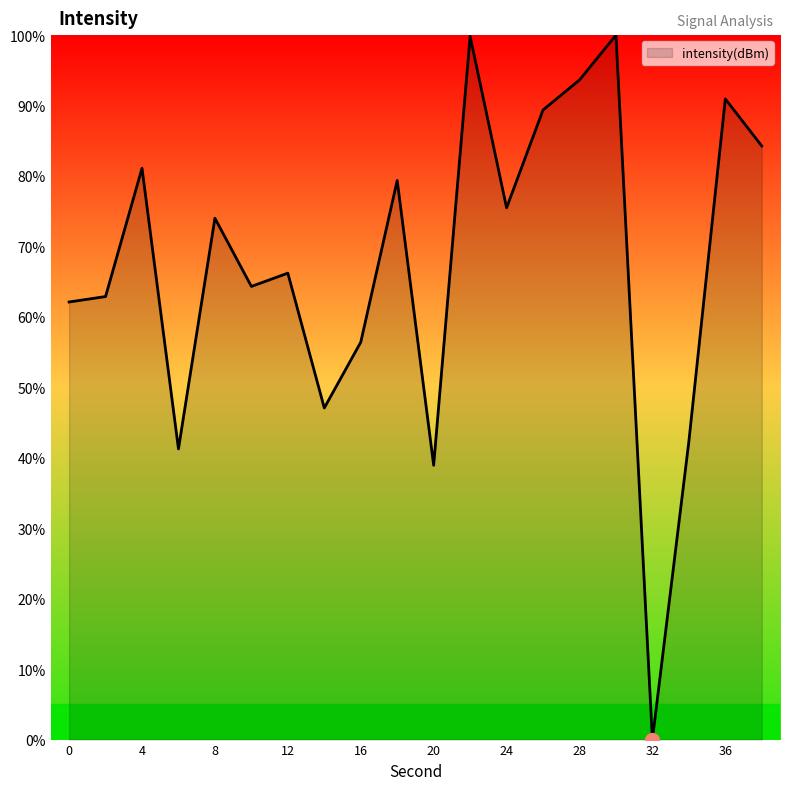

Count the number of categories in the chart.

20